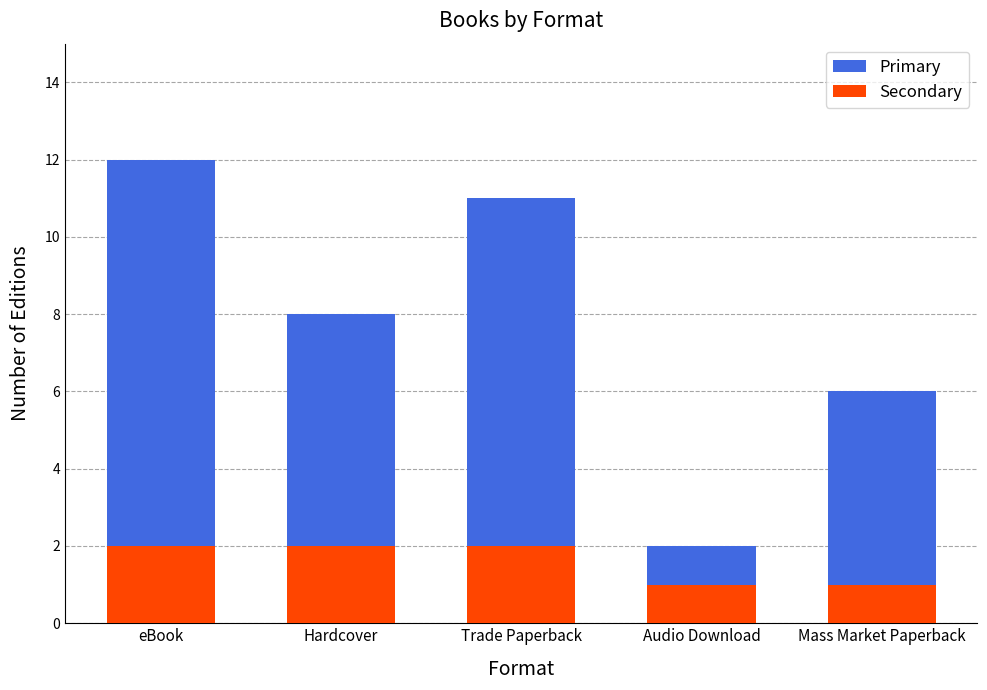

Rank the series by their average value, from highest to lowest.

Primary, Secondary